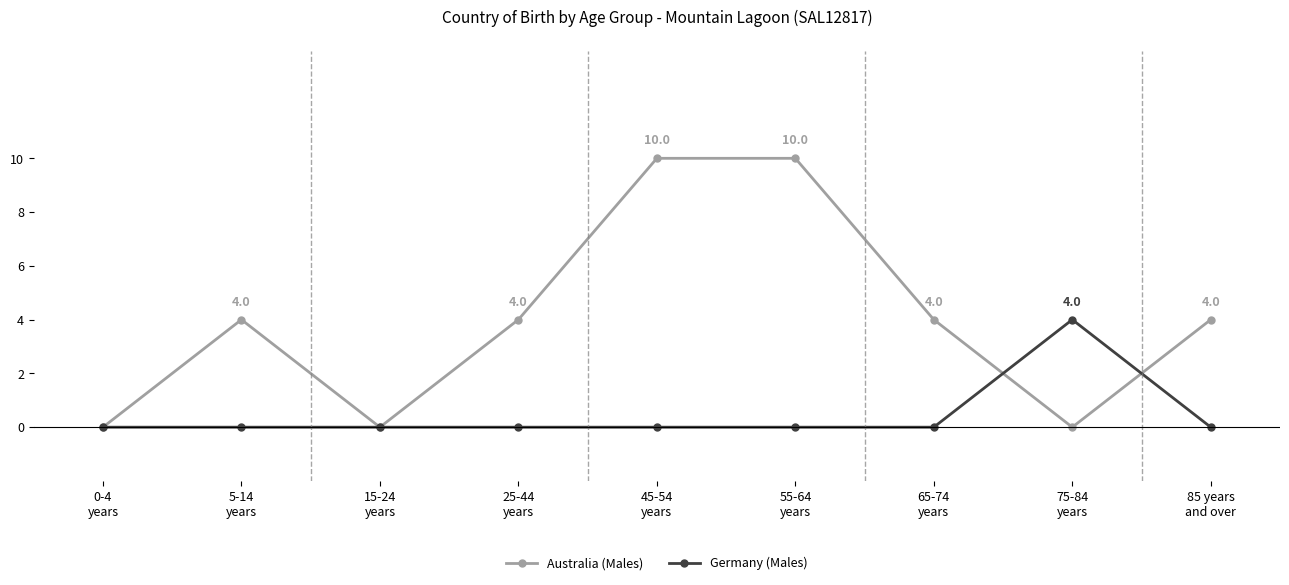

What is the value of the Australia (Males) point at the 7th from the left?

4